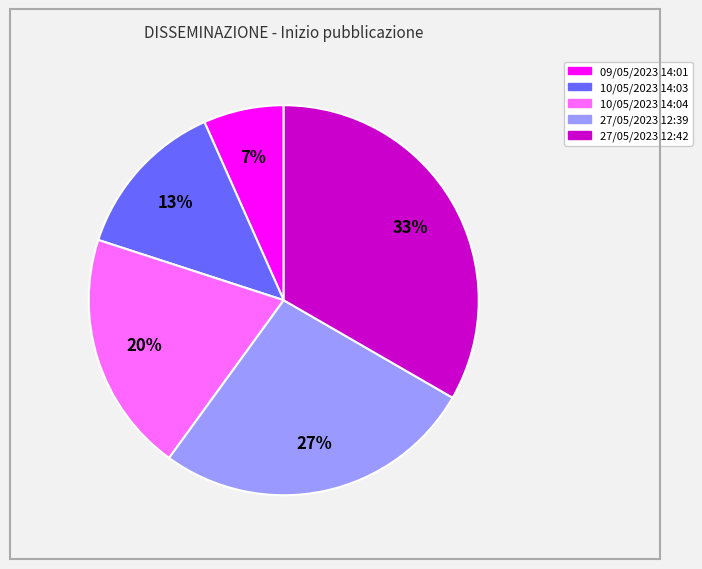

Is 09/05/2023 14:01 the majority of the pie?

No